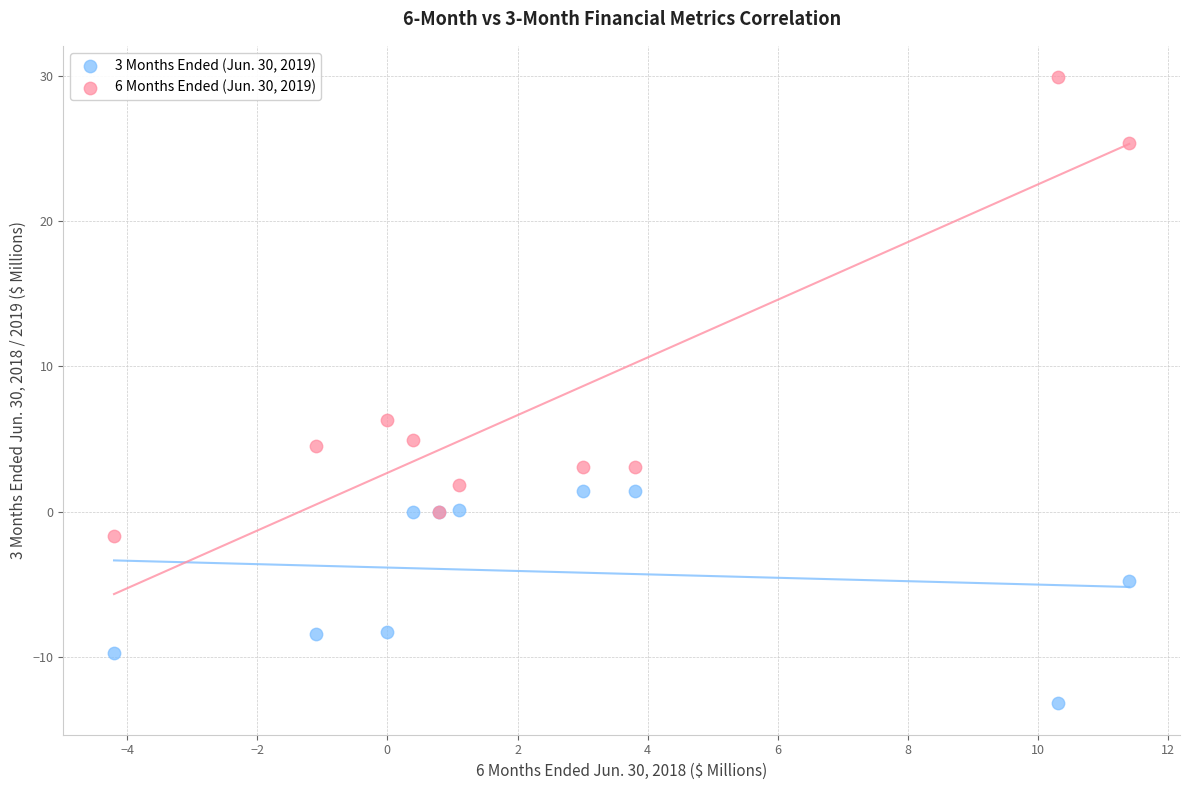

Which series contains the highest Y value?

6 Months Ended (Jun. 30, 2019)